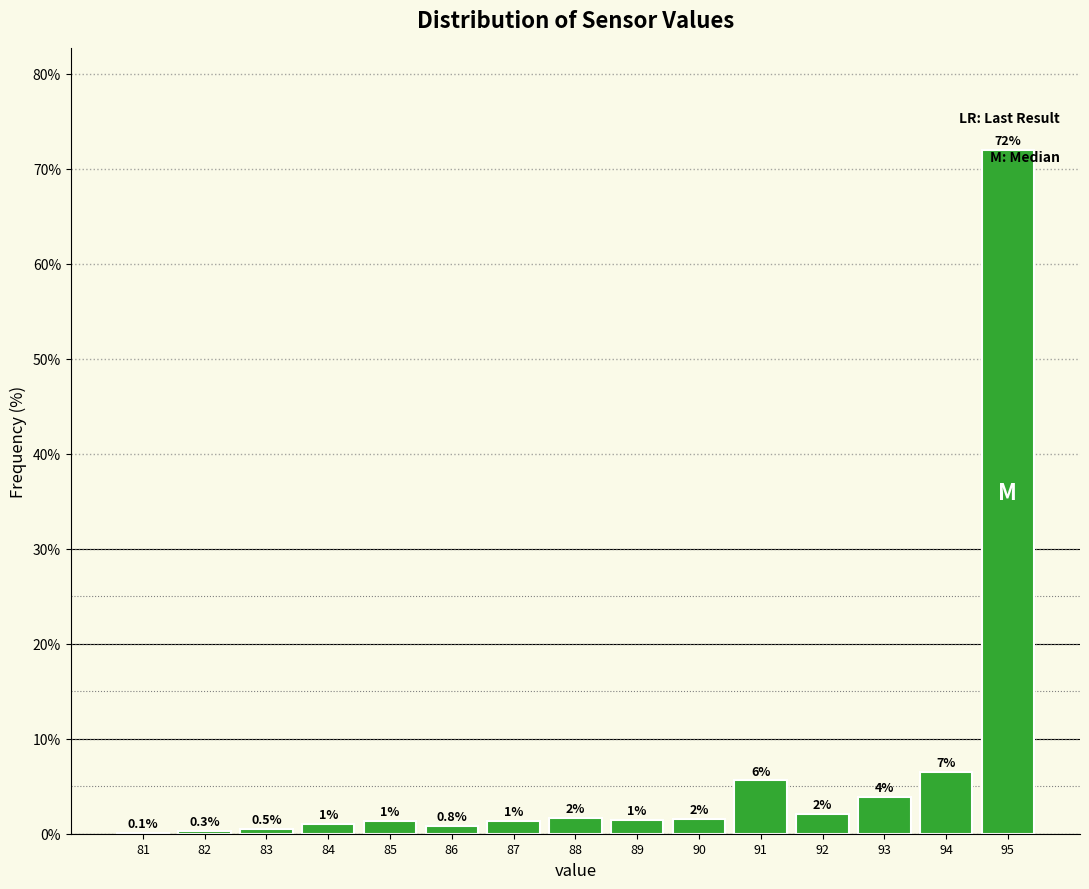

Is it true that the value at 95 is 110.5?

False